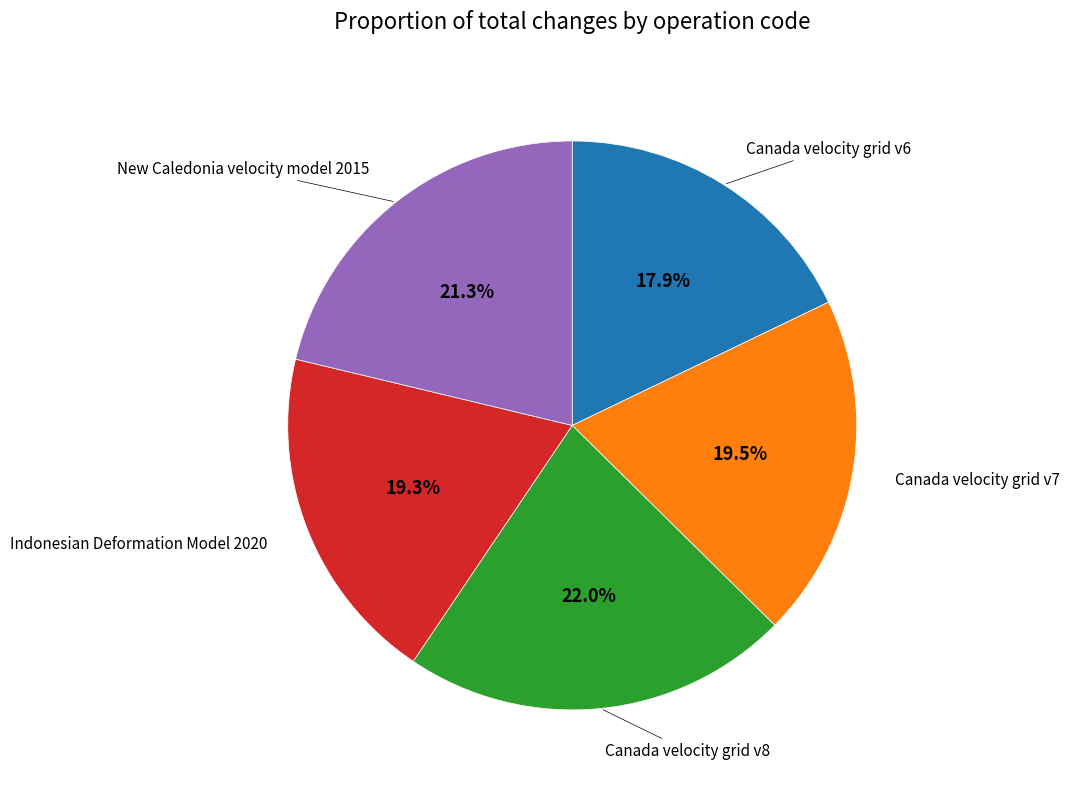

To the nearest percent, what is the average slice percentage?

20%